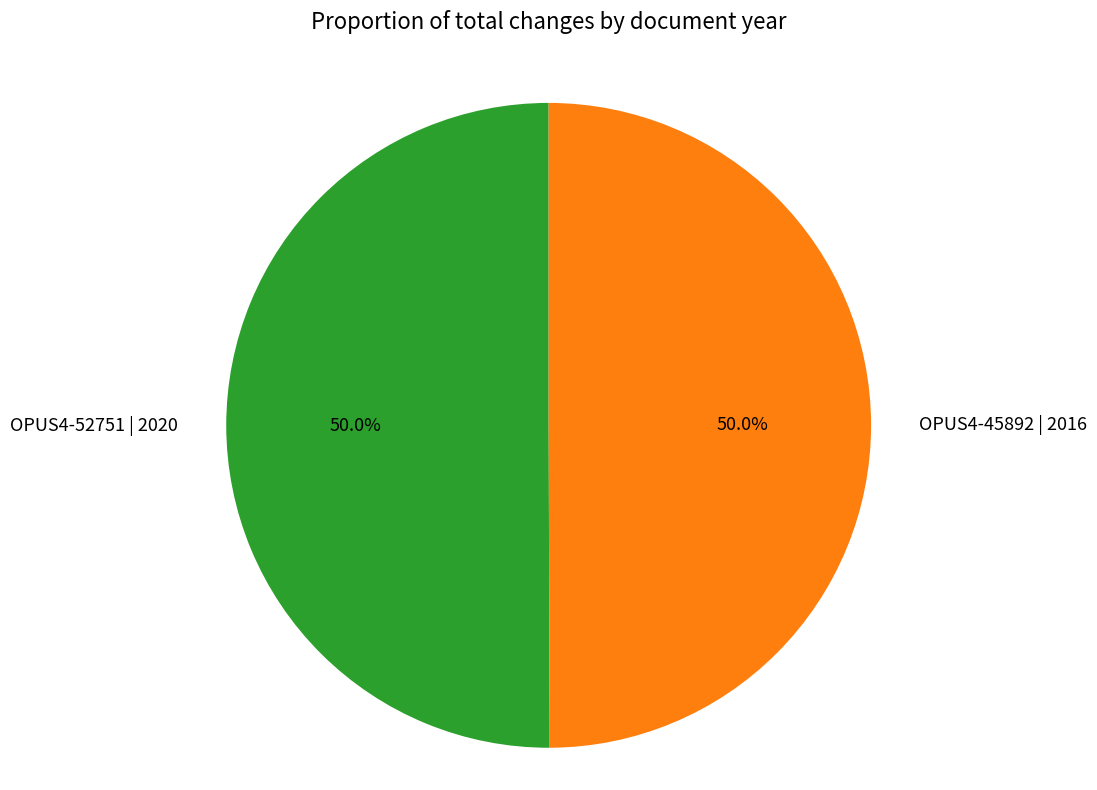

What percentage is the OPUS4-52751 | 2020 slice, to the nearest percent?

50%